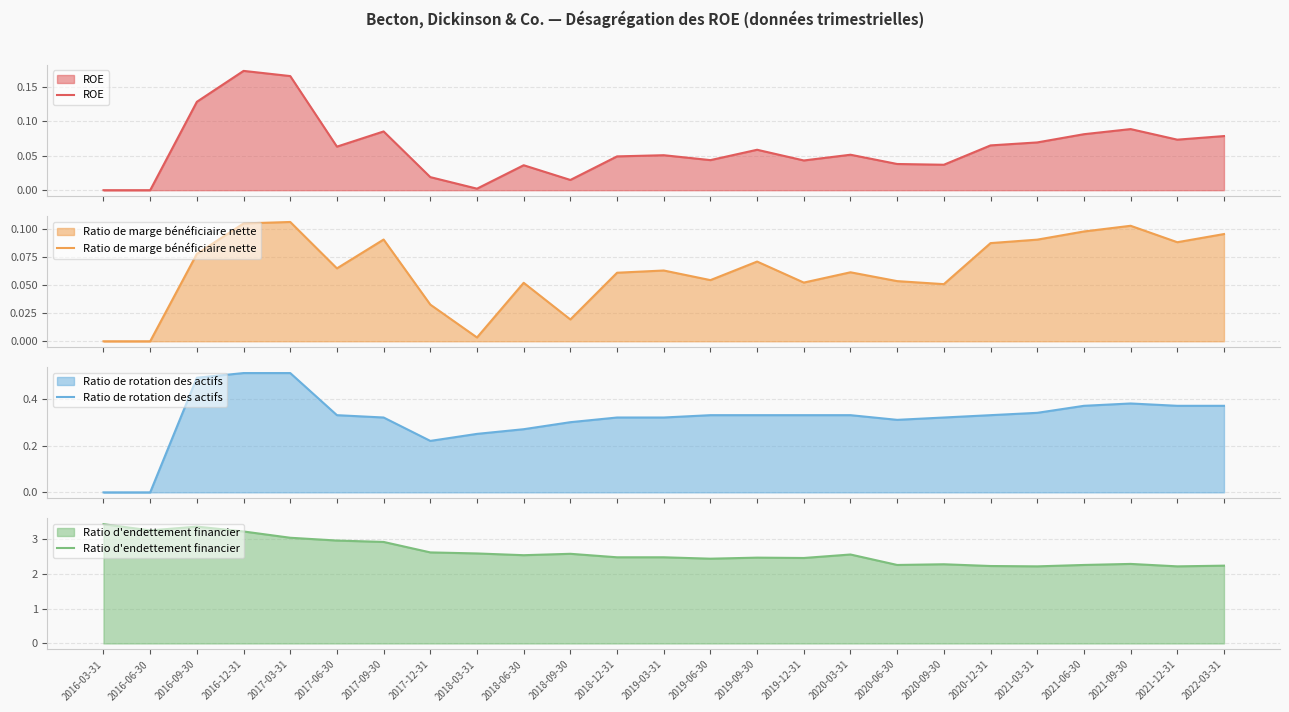

What is the maximum value for Ratio d'endettement financier?

3.4